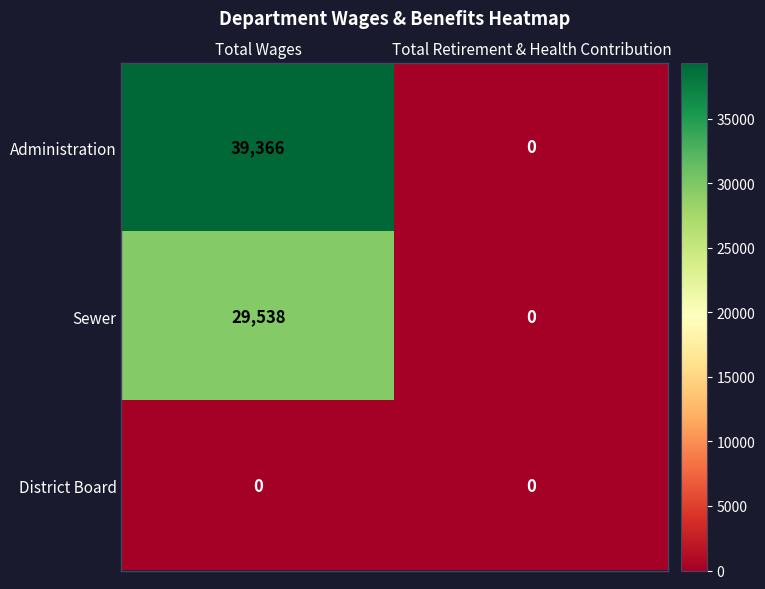

What is the maximum value shown in the chart?

39366